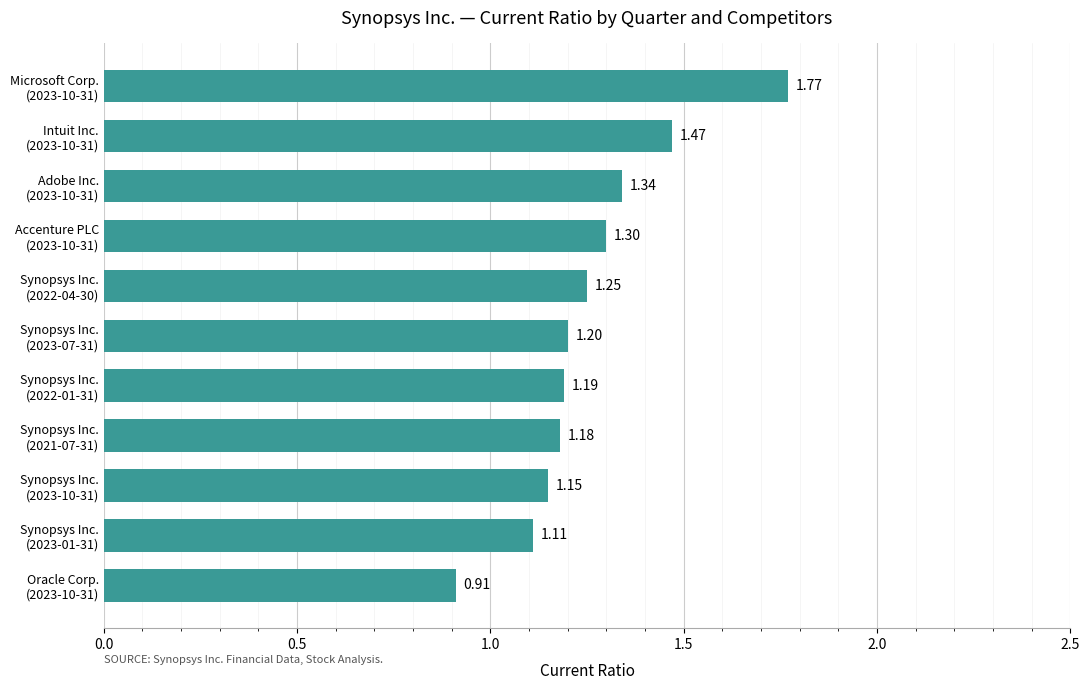

What is the difference between the maximum and second lowest values?

0.7